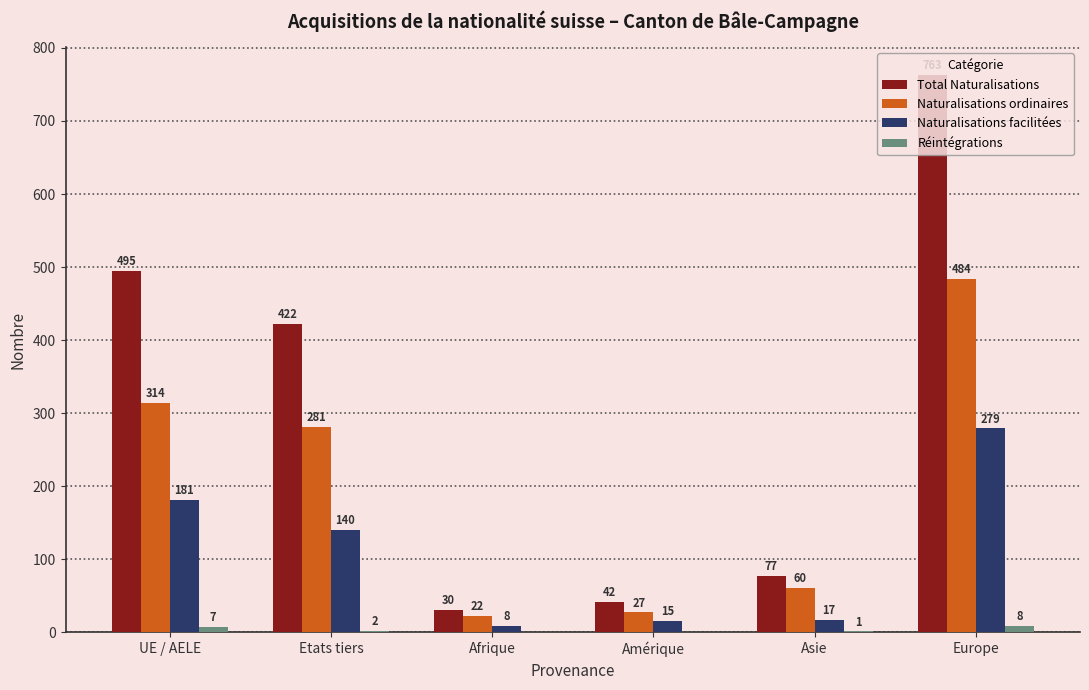

What is the total value across all series at Asie?

155